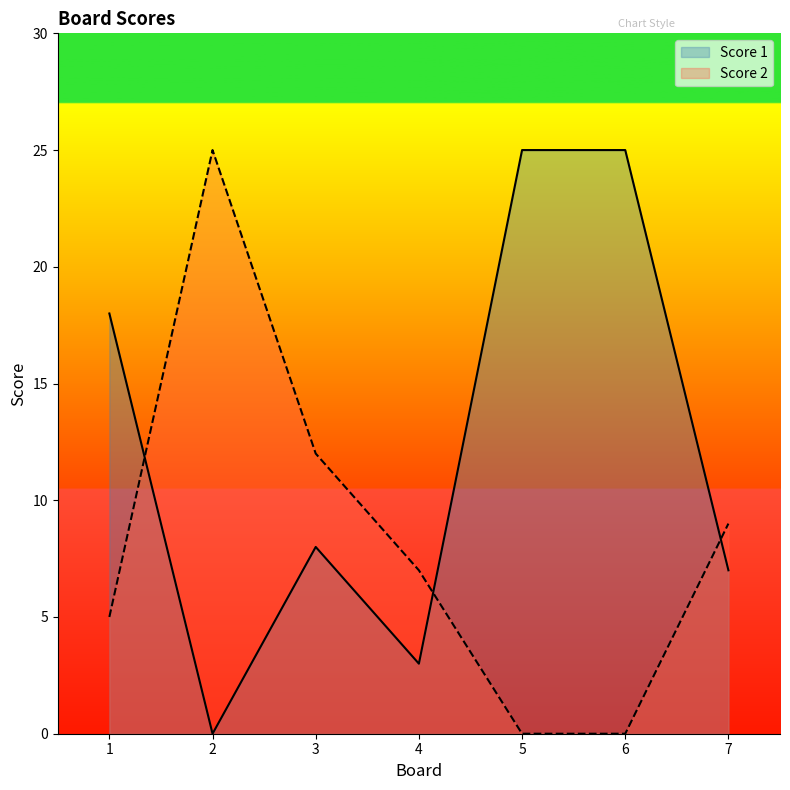

At which label does Score 2 first exceed 7?

2